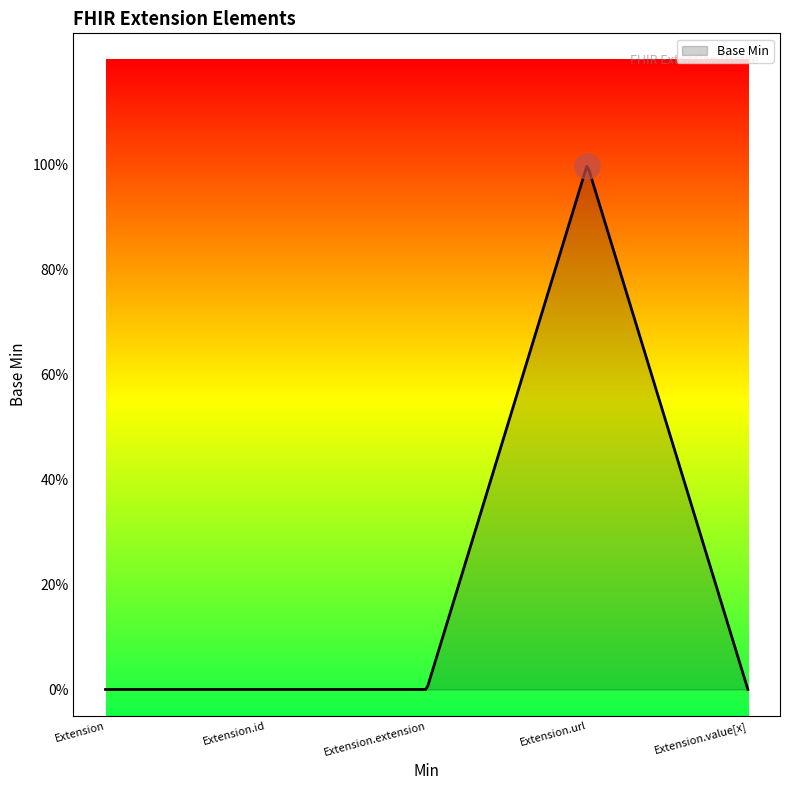

Reading right to left, transcribe all the data shown in this chart.

0	1	0	0	0